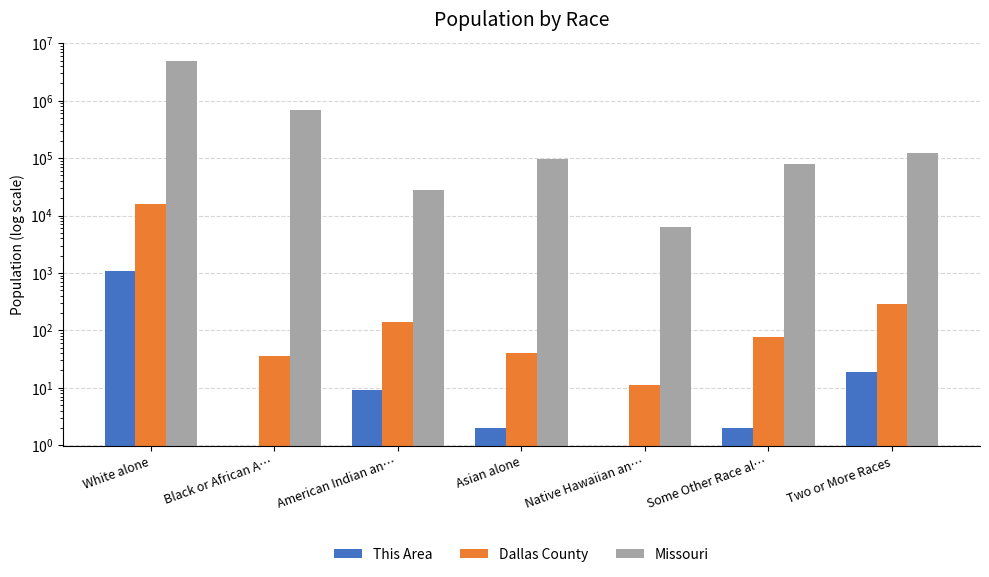

What is the approximate value of Dallas County at American Indian an…?

142